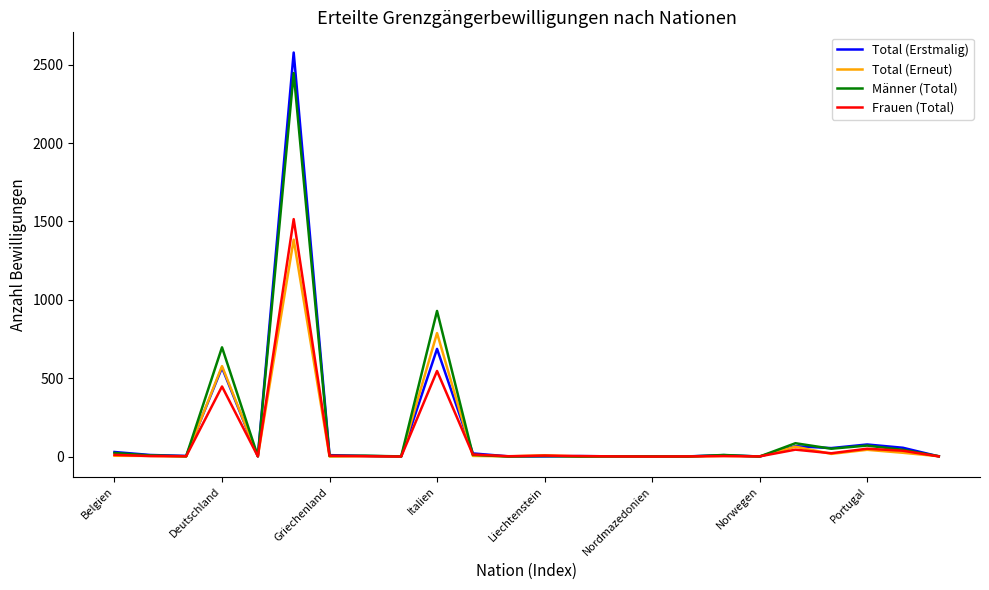

What is the highest value of the Frauen (Total) series?

1515